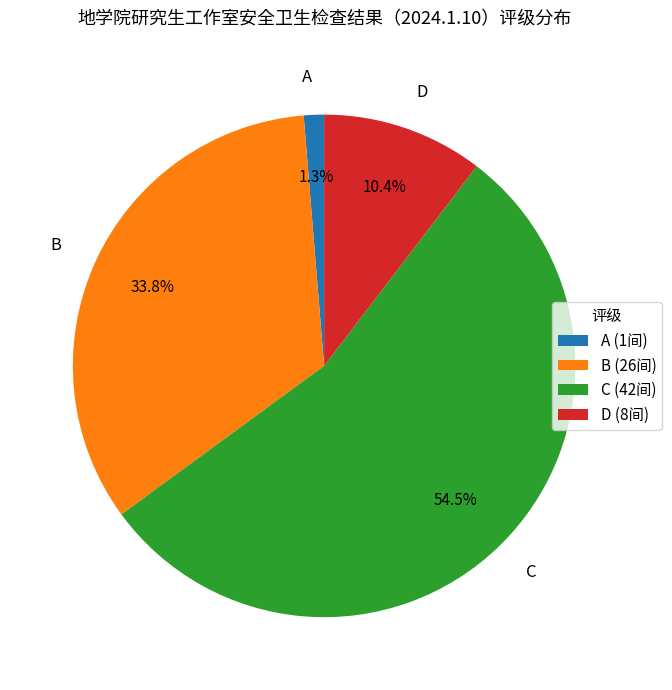

Count the number of slices in the pie.

4